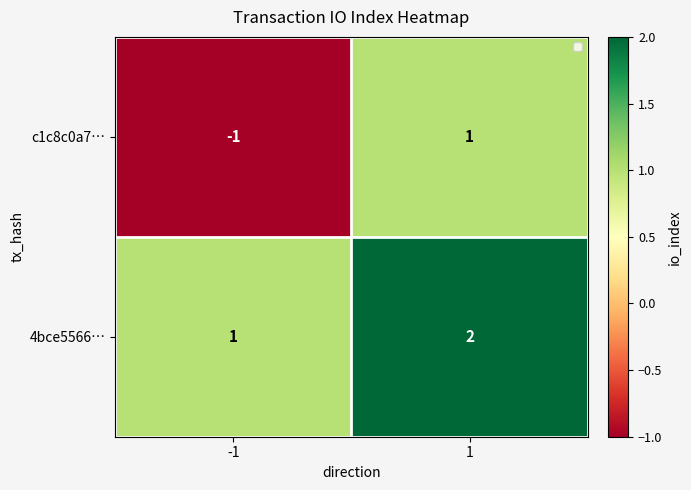

Reading left to right, transcribe all the data shown in this chart.

c1c8c0a7…: -1	1
4bce5566…: 1	2